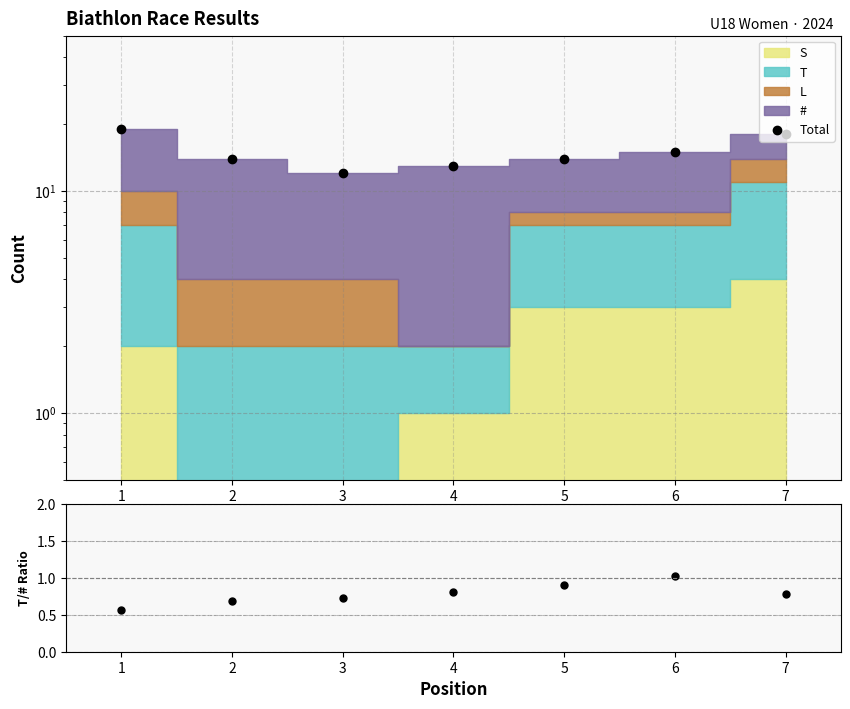

Rank the categories by Ratio value from lowest to highest.

1, 2, 3, 7, 4, 5, 6